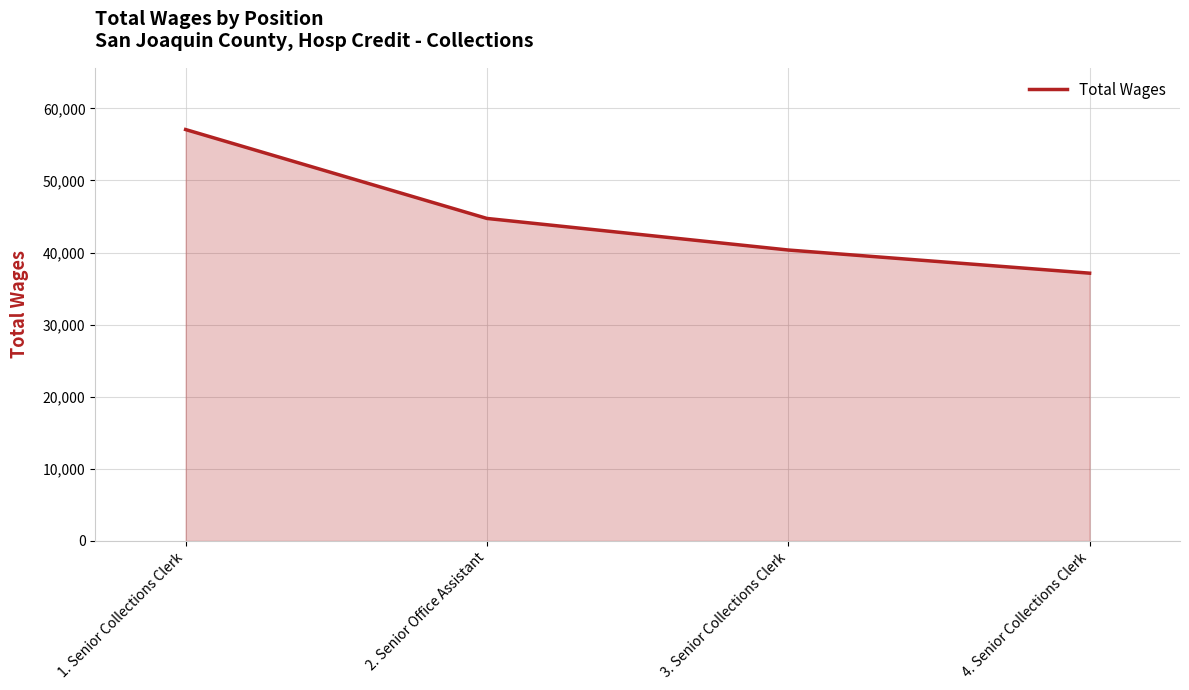

What is the change in value from 2. Senior Office Assistant to 4. Senior Collections Clerk?

-7591